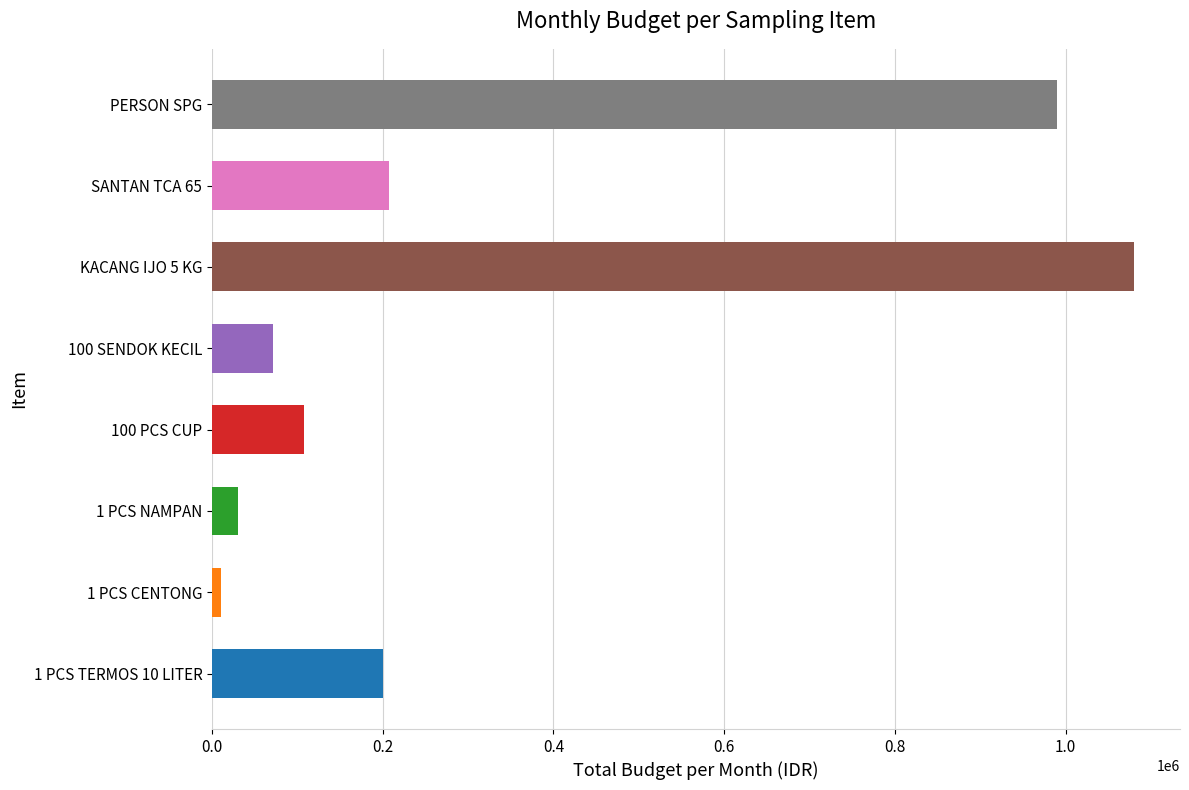

What is the difference between the maximum and second lowest values?

1050000